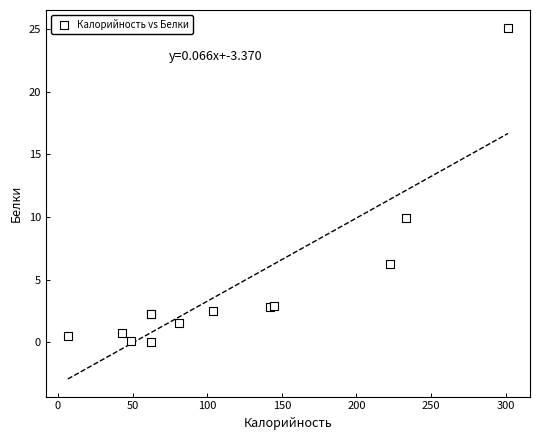

What Y value in the scatter plot is closest to 12?

9.9